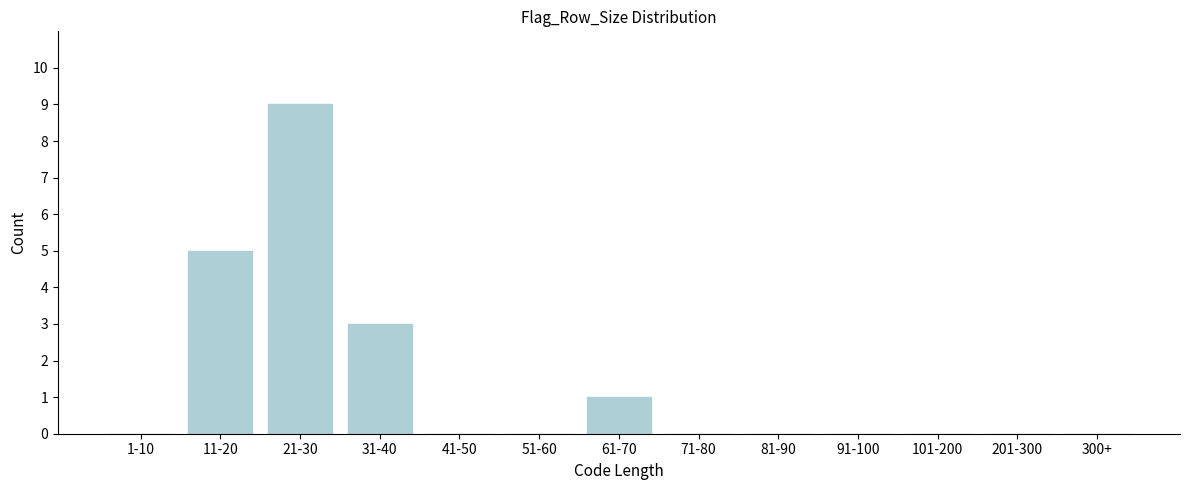

Reading left to right, list all the values displayed in this chart.

1-10=0	11-20=5	21-30=9	31-40=3	41-50=0	51-60=0	61-70=1	71-80=0	81-90=0	91-100=0	101-200=0	201-300=0	300+=0